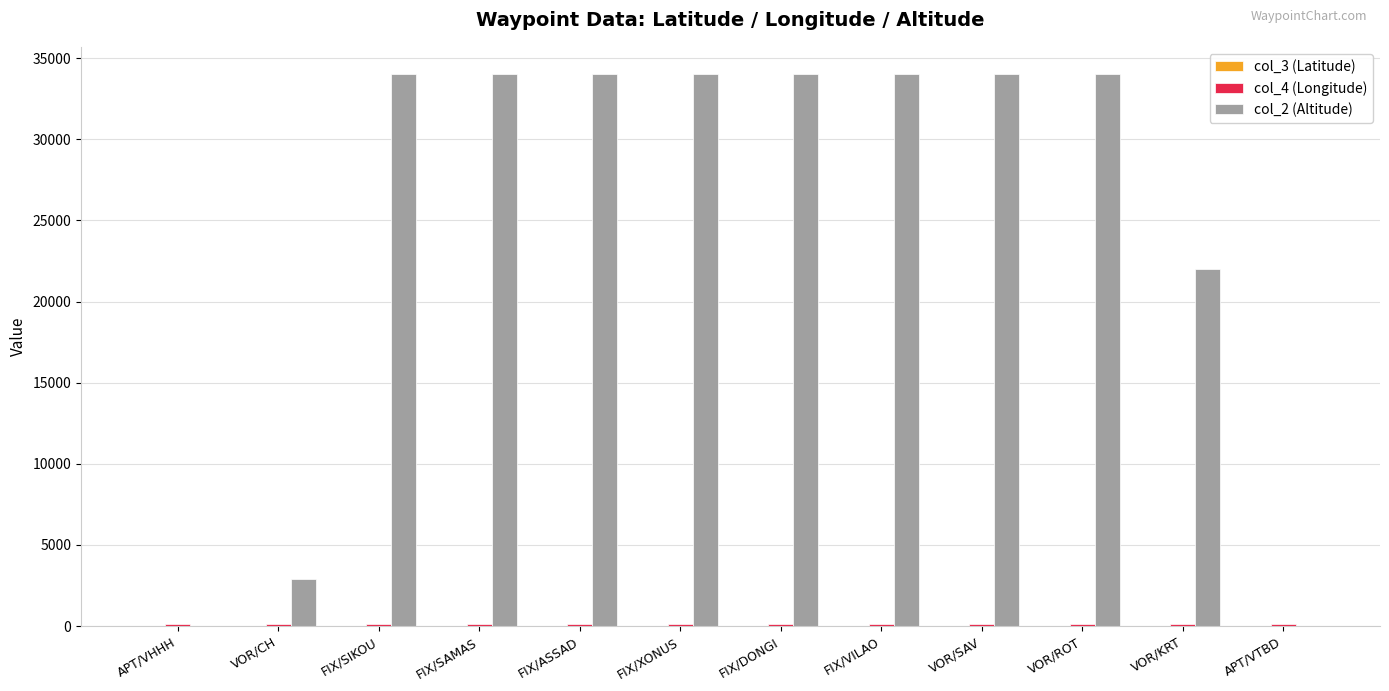

Which series has the largest total across all categories?

col_2 (Altitude)